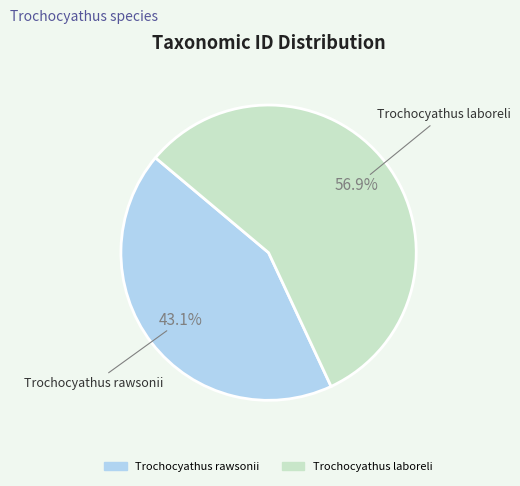

Is it true that Trochocyathus laboreli is 57% of the pie?

True